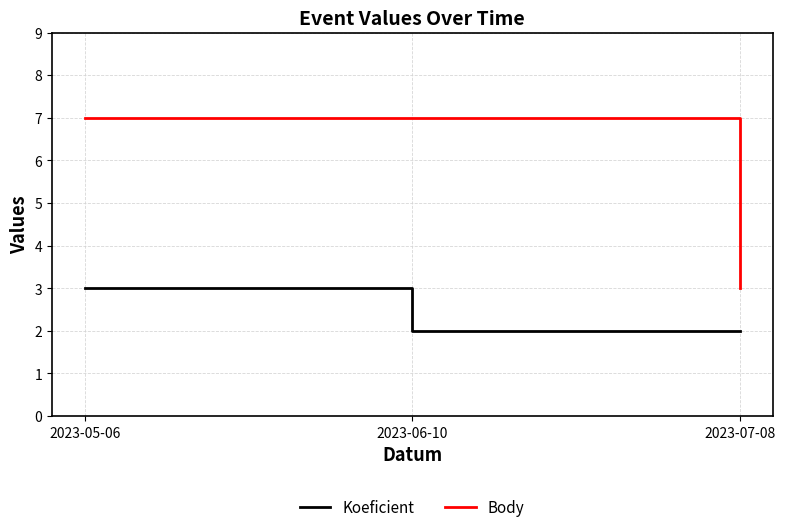

What value does the Body series have at 2023-05-06?

7